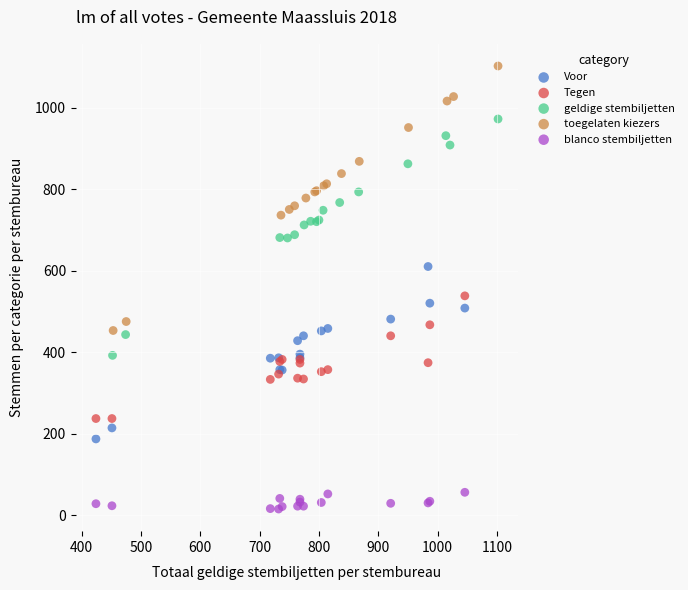

Which series reaches the maximum Y coordinate?

toegelaten kiezers